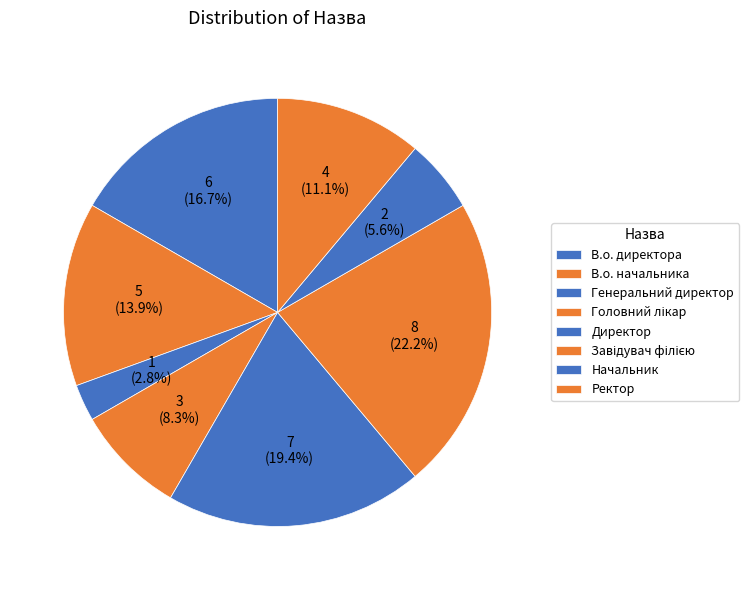

Is there a majority slice in this chart?

No